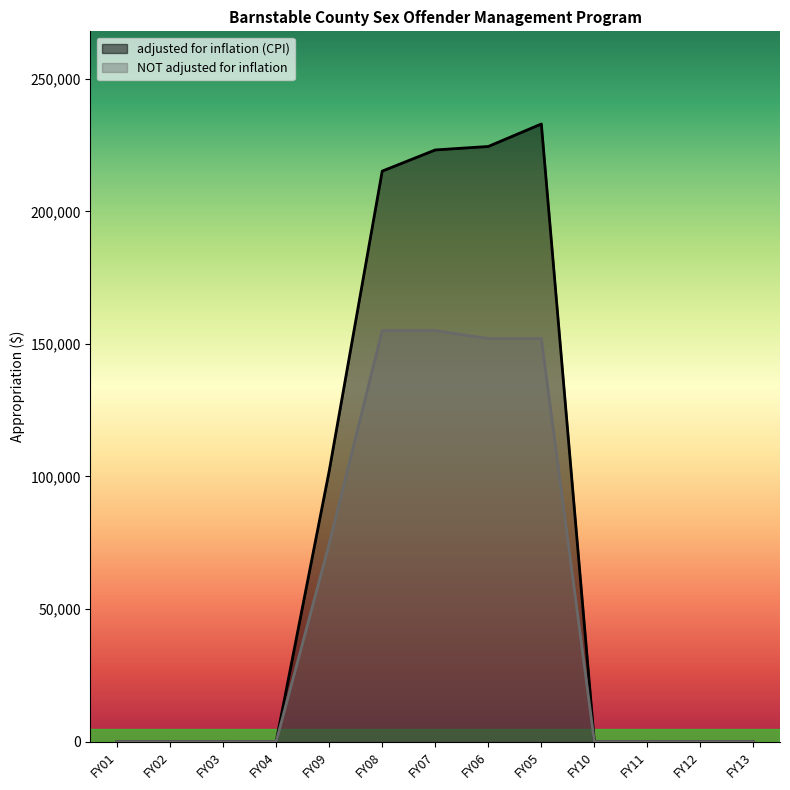

At which category is the sum across all series the highest?

FY05